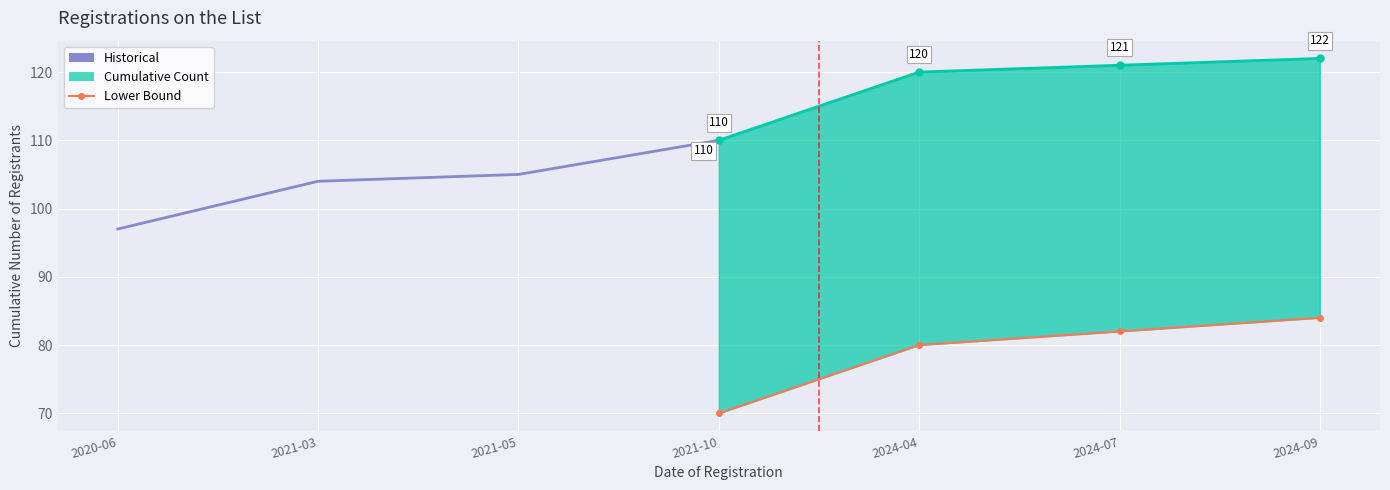

True or false: Historical and Upper Bound cross at least once.

False